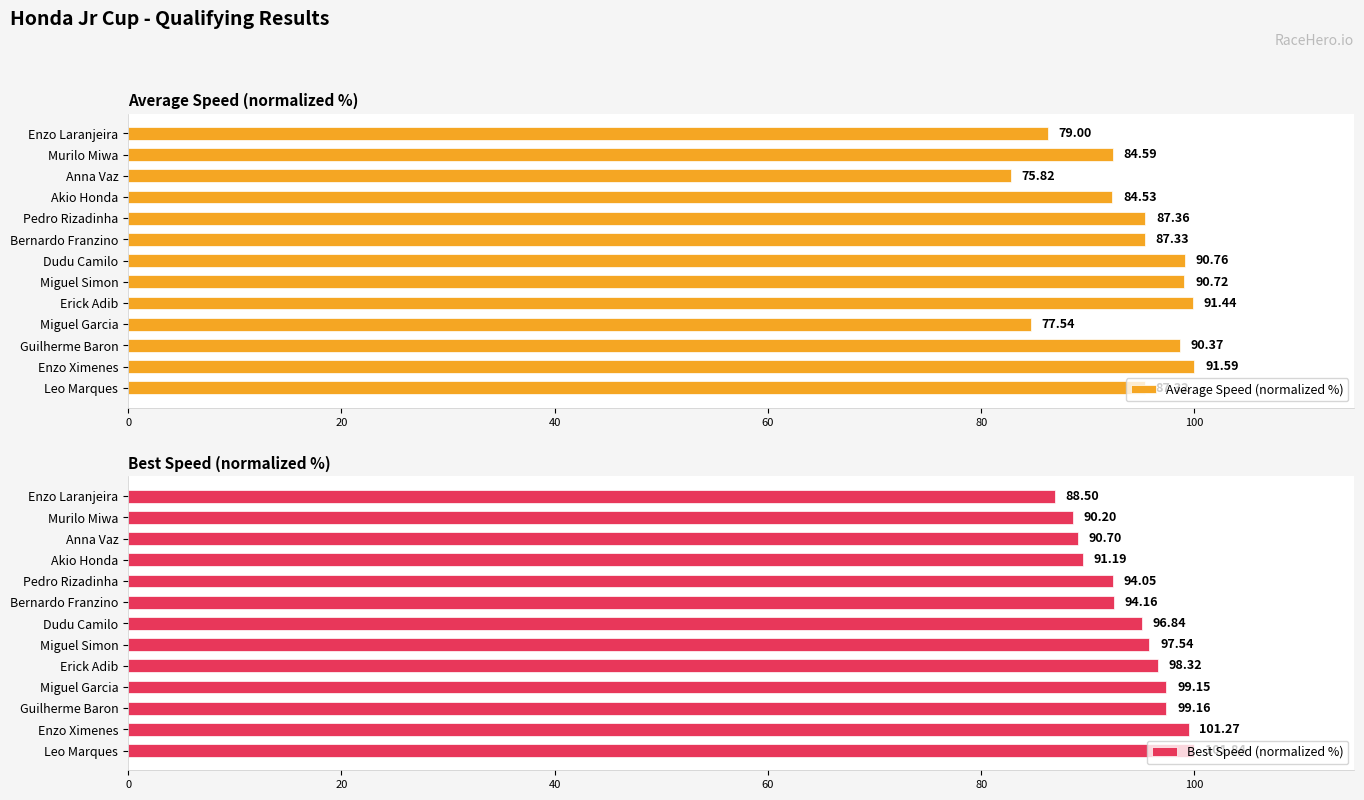

Which has a higher value, Pedro Rizadinha or Murilo Miwa?

Pedro Rizadinha